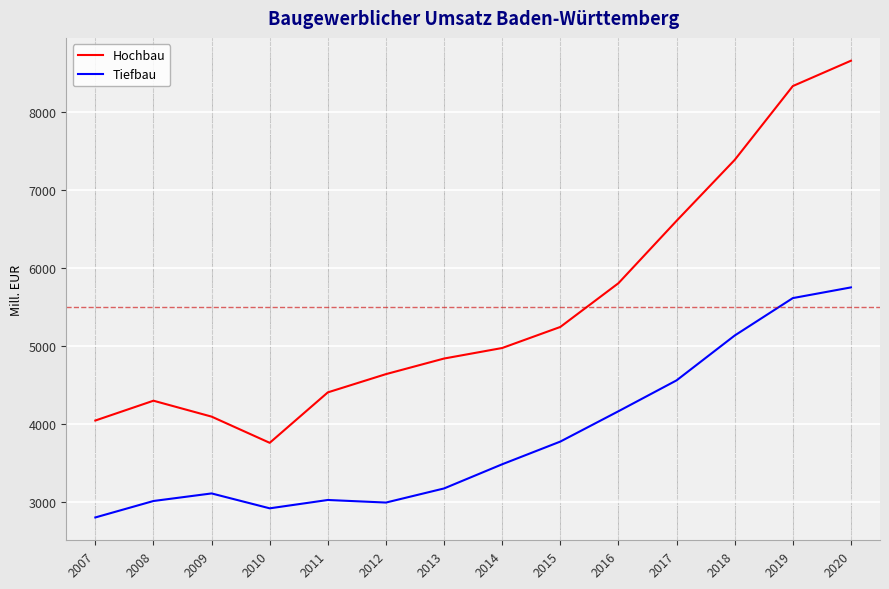

True or false: Hochbau and Tiefbau intersect in this chart.

False